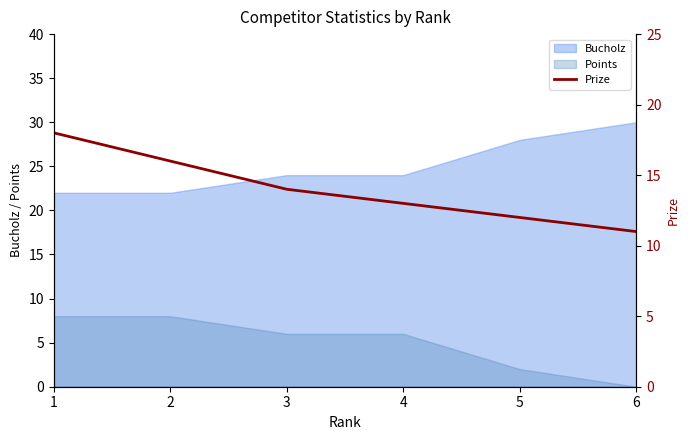

True or false: the data has more than 2 interior local peaks.

False